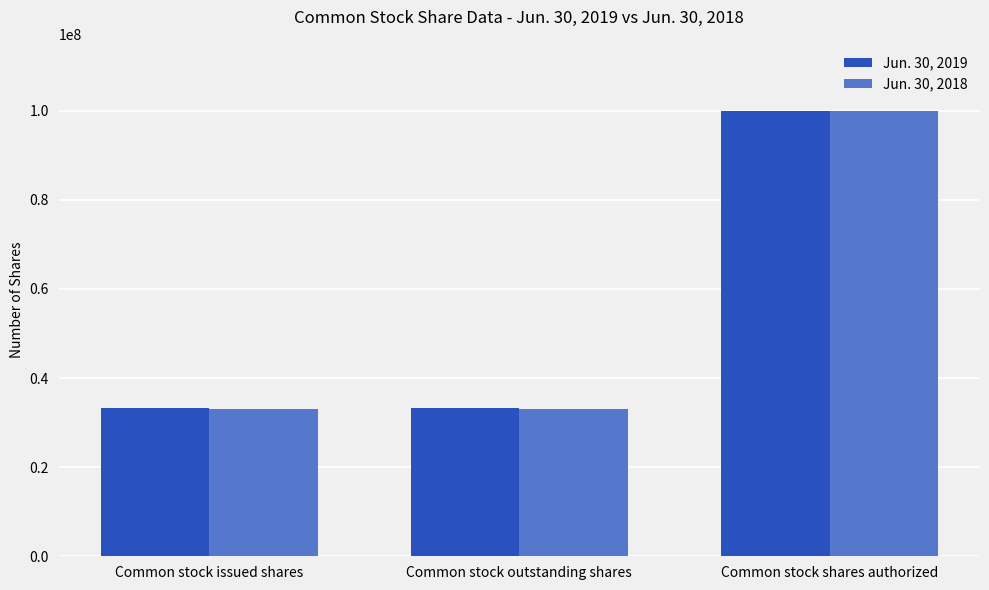

Count the Jun. 30, 2018 values in the range 33080543 to 100000000.

3